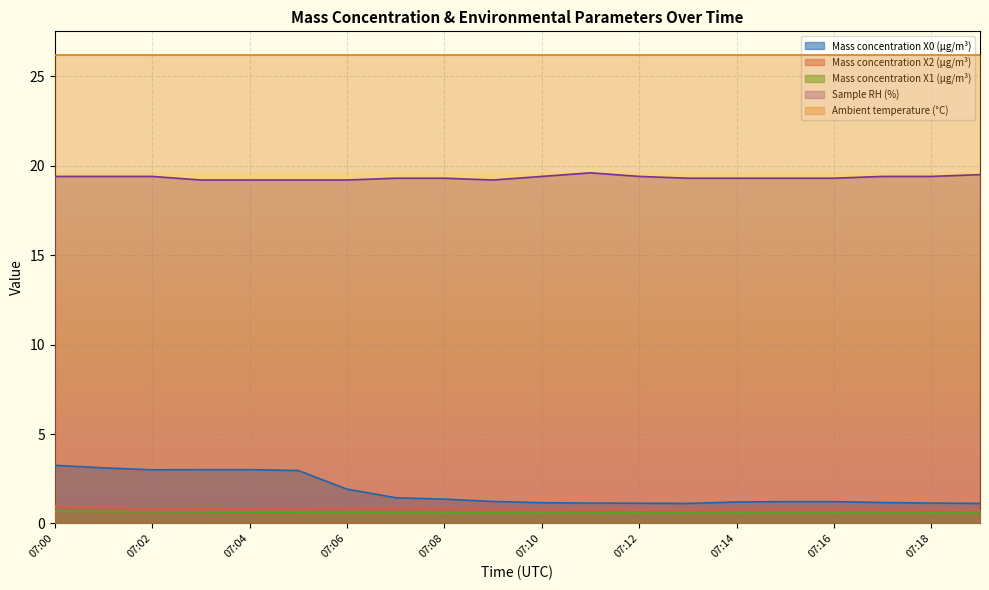

List the series in order of their peak value, lowest first.

Mass concentration X1 (μg/m³), Mass concentration X2 (μg/m³), Mass concentration X0 (μg/m³), Sample RH (%), Ambient temperature (°C)